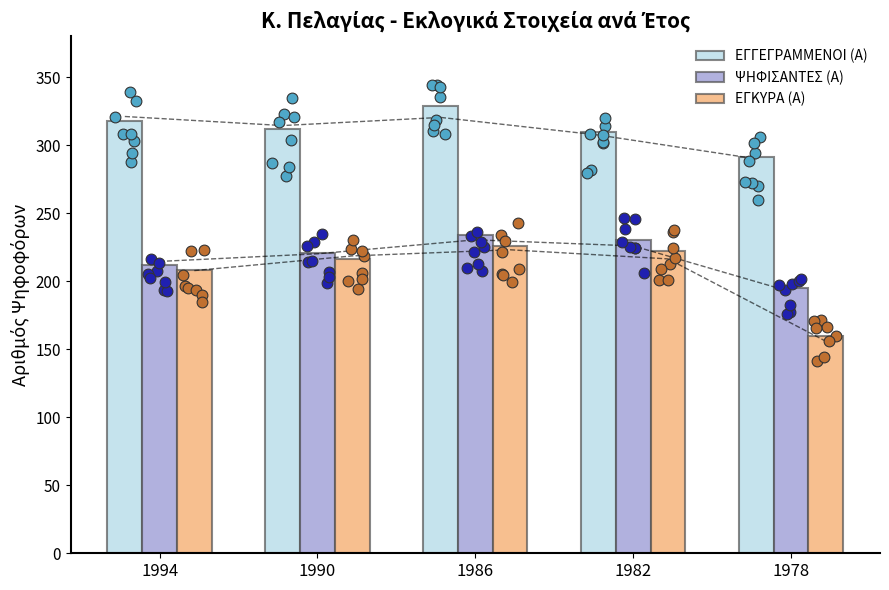

Which series has the widest spread of Y values?

ΕΓΚΥΡΑ (Α)